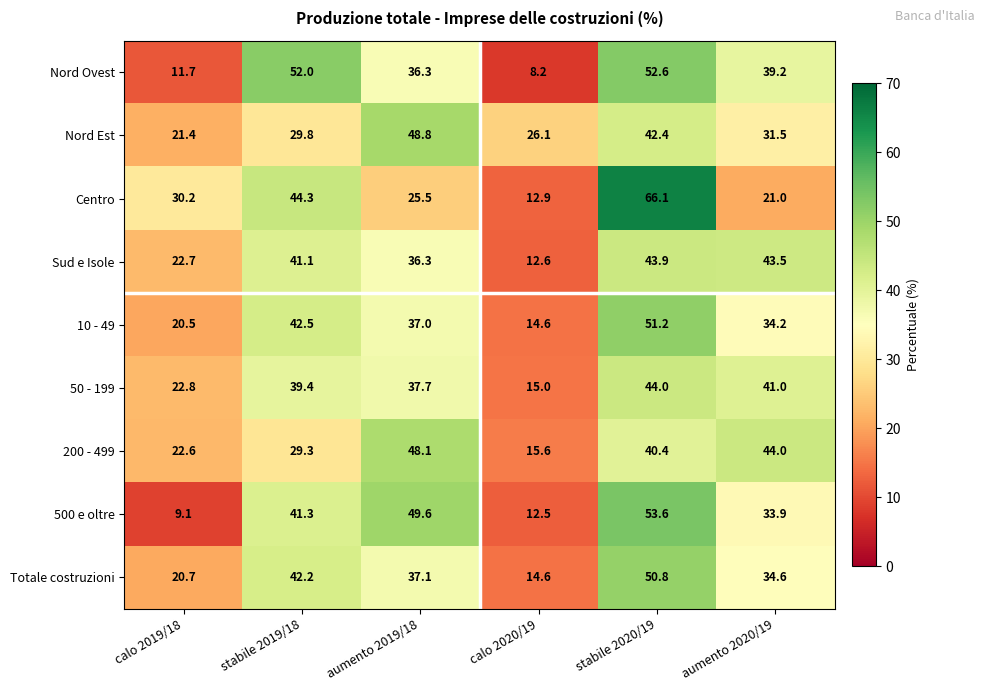

True or false: 50 - 199 has a value of 15.0 at calo 2020/19.

True